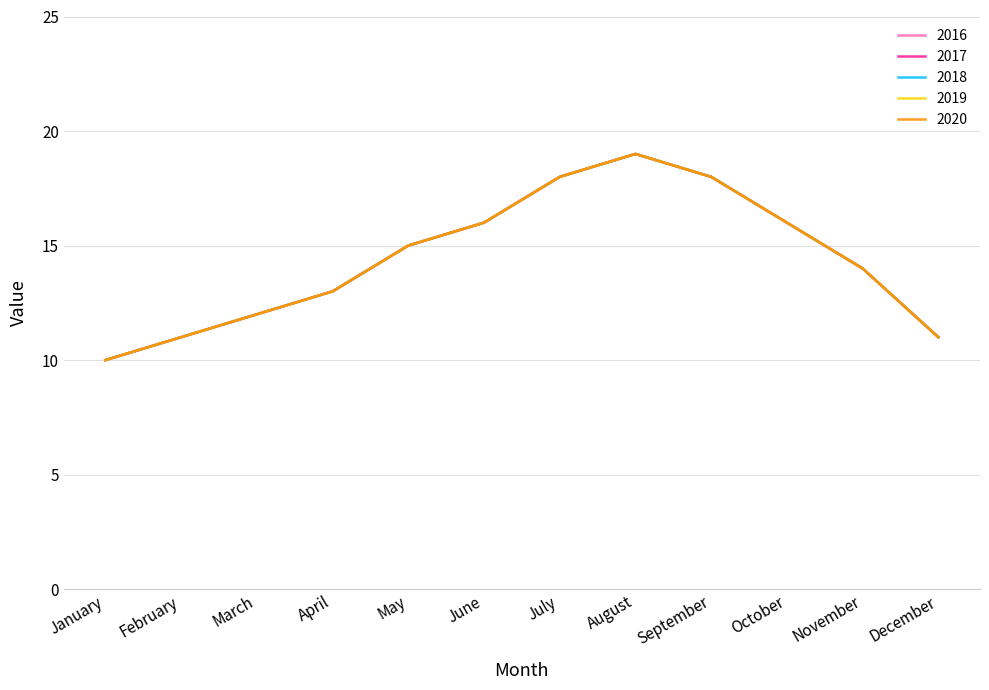

Rank the categories by 2016 value from highest to lowest.

August, July, September, June, October, May, November, April, March, February, December, January